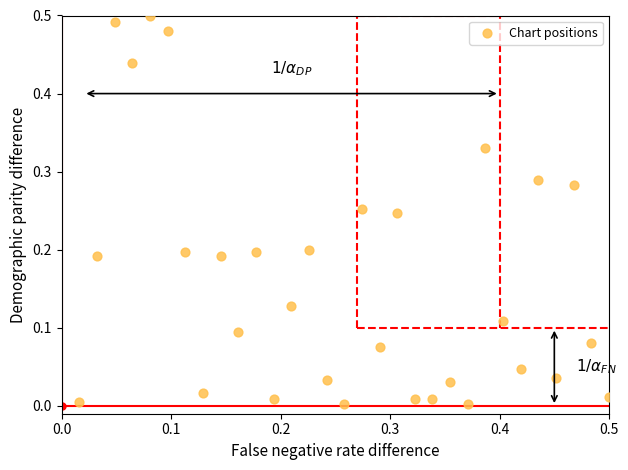

Count the number of points in this scatter plot.

31